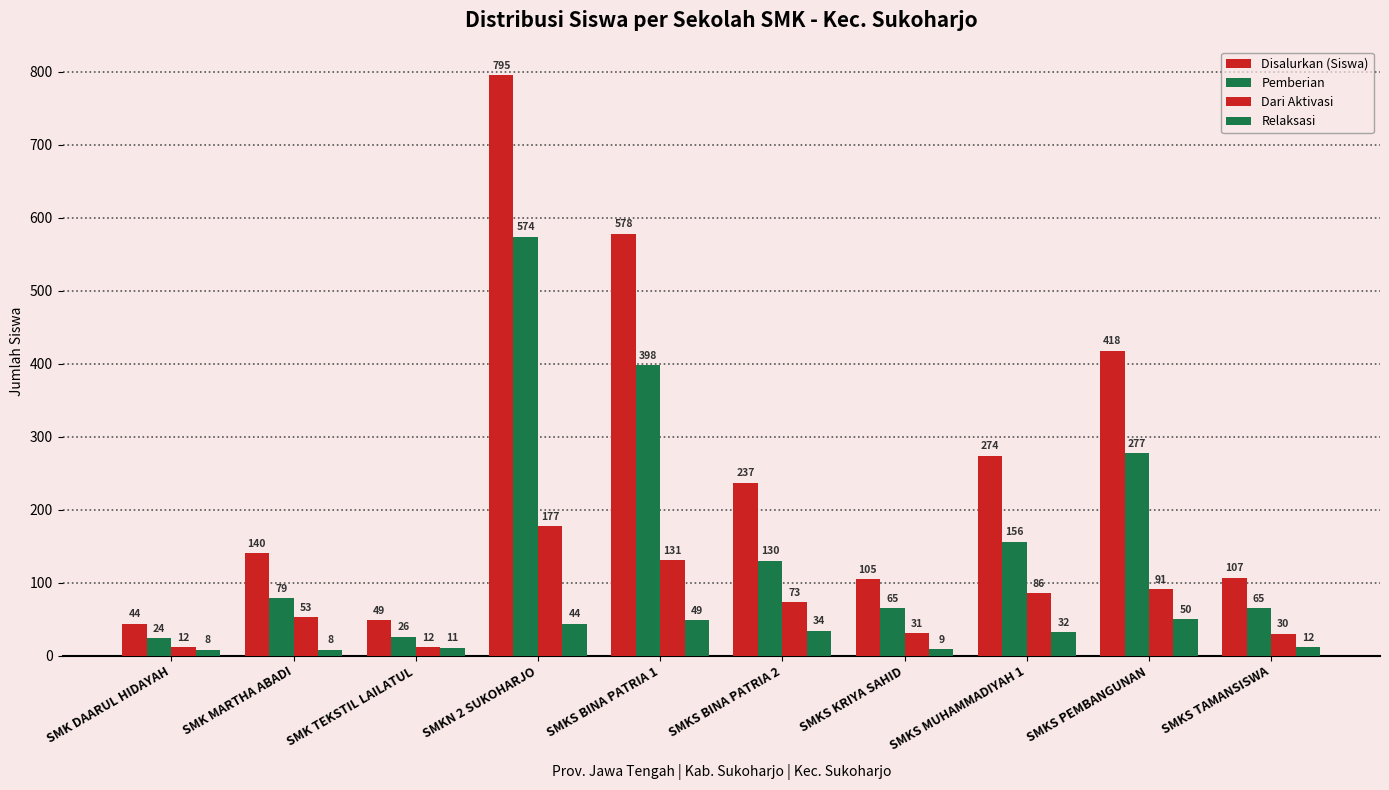

What is the sum of all Dari Aktivasi values?

696